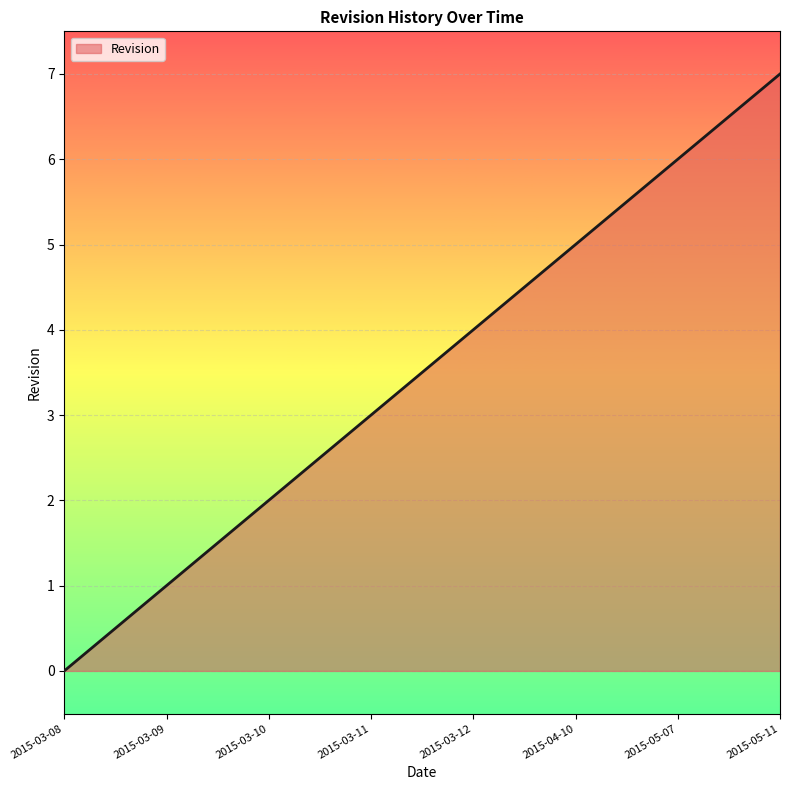

What value does the data have at 2015-03-09?

1